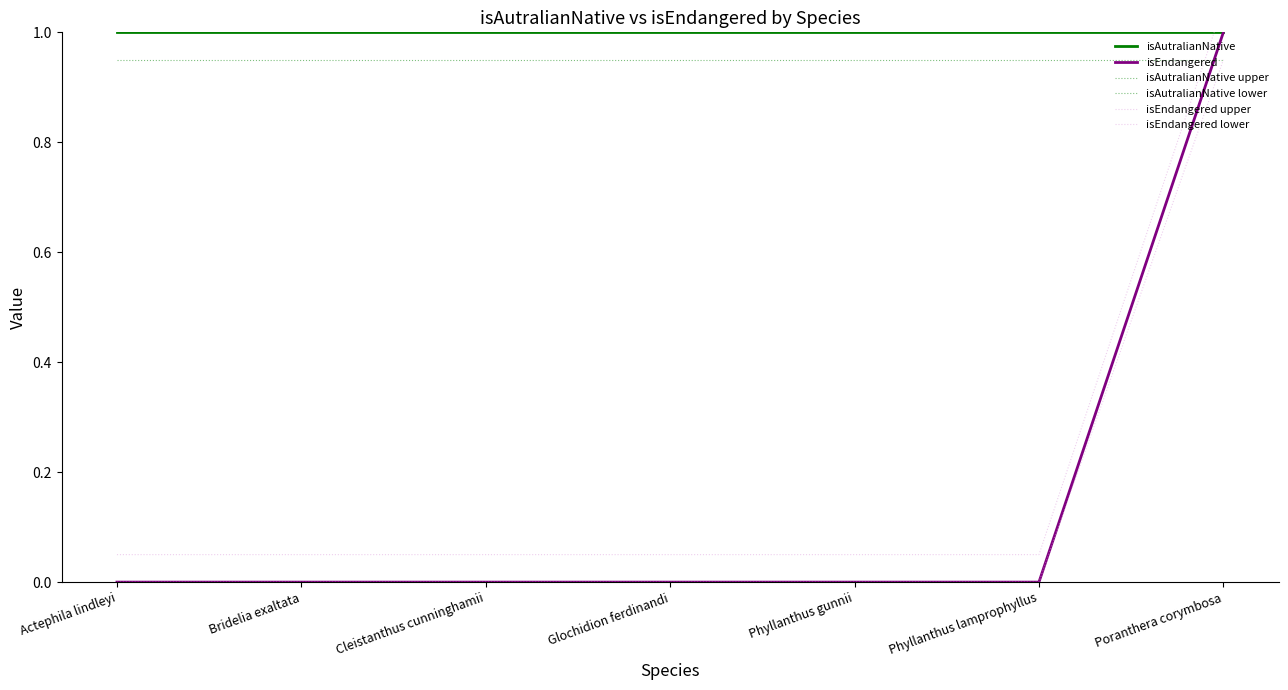

True or false: isAutralianNative lower and isEndangered lower intersect in this chart.

False